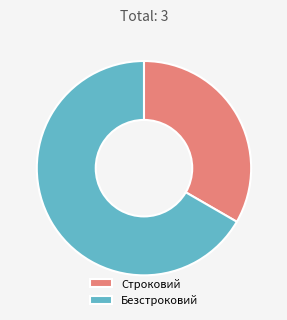

Which slice represents more than half of the pie?

Безстроковий